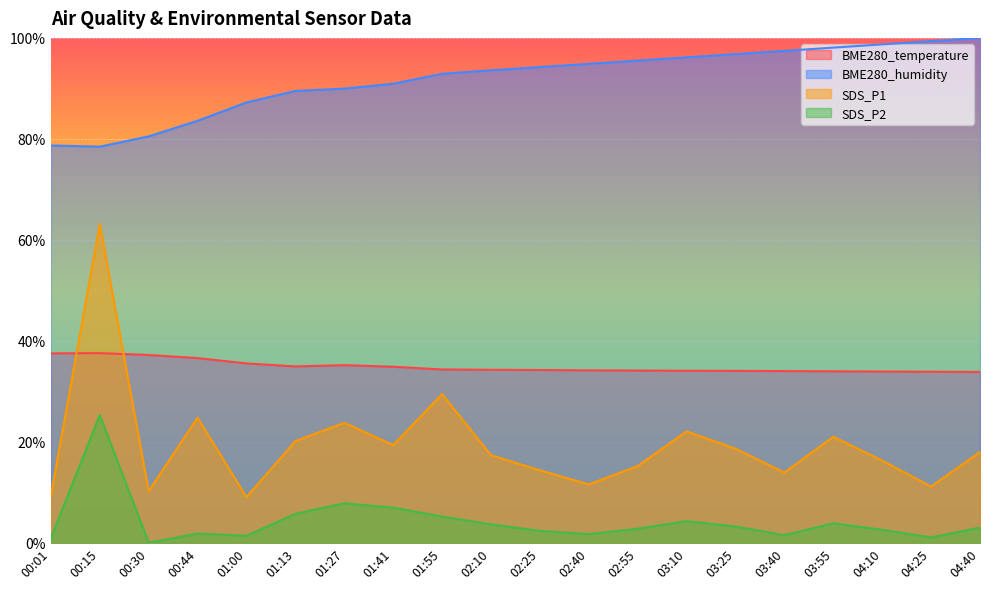

How many series are shown in this chart?

4